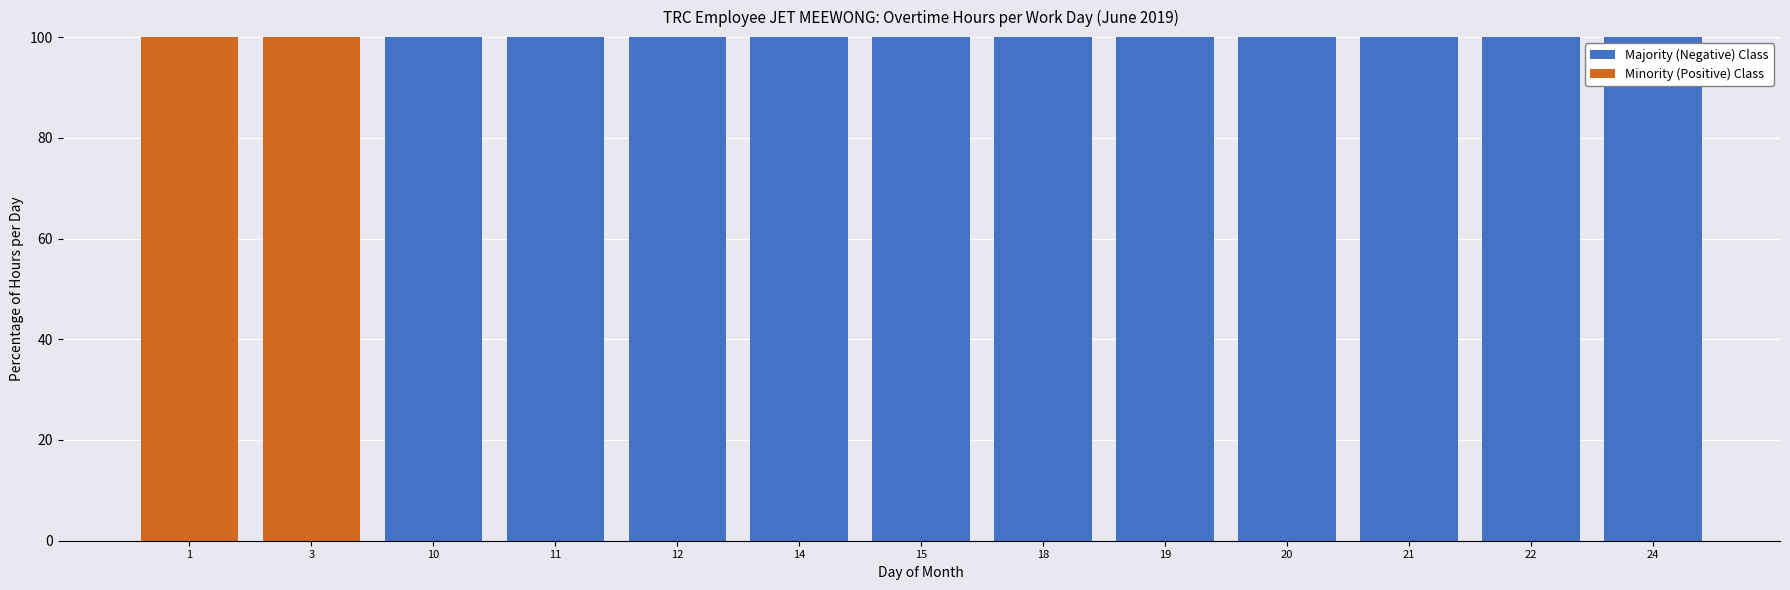

Which category has the lowest value in the Majority (Negative) Class series?

1